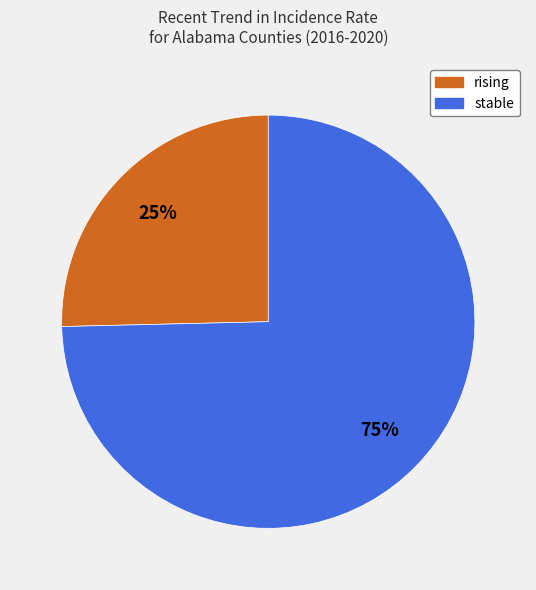

Approximately how many times larger is the value at rising compared to stable?

0.3